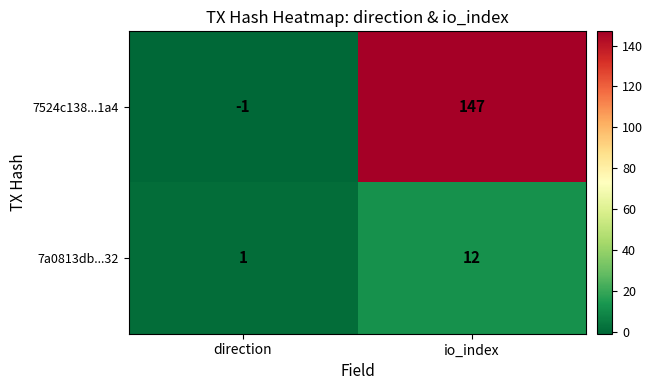

Reading left to right, transcribe all the data shown in this chart.

7524c138...1a4: direction=-1	io_index=147
7a0813db...32: direction=1	io_index=12